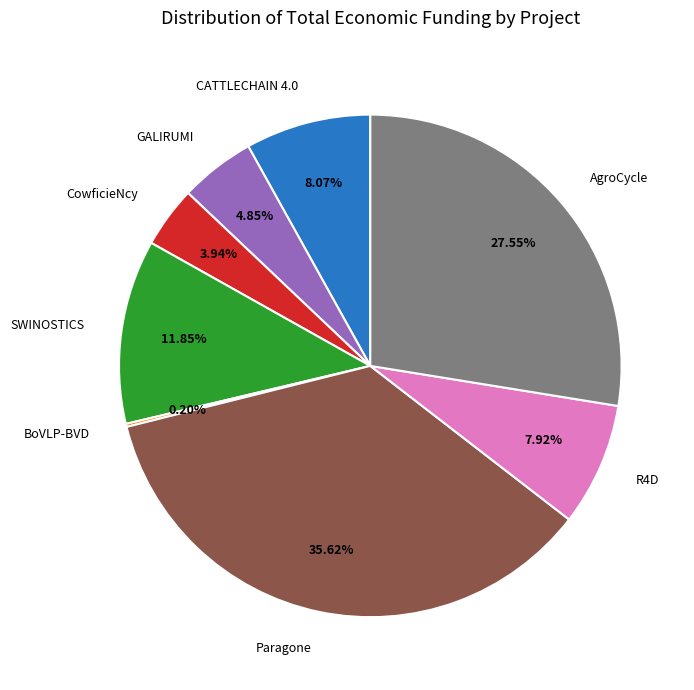

What percentage is the R4D slice, to the nearest percent?

8%